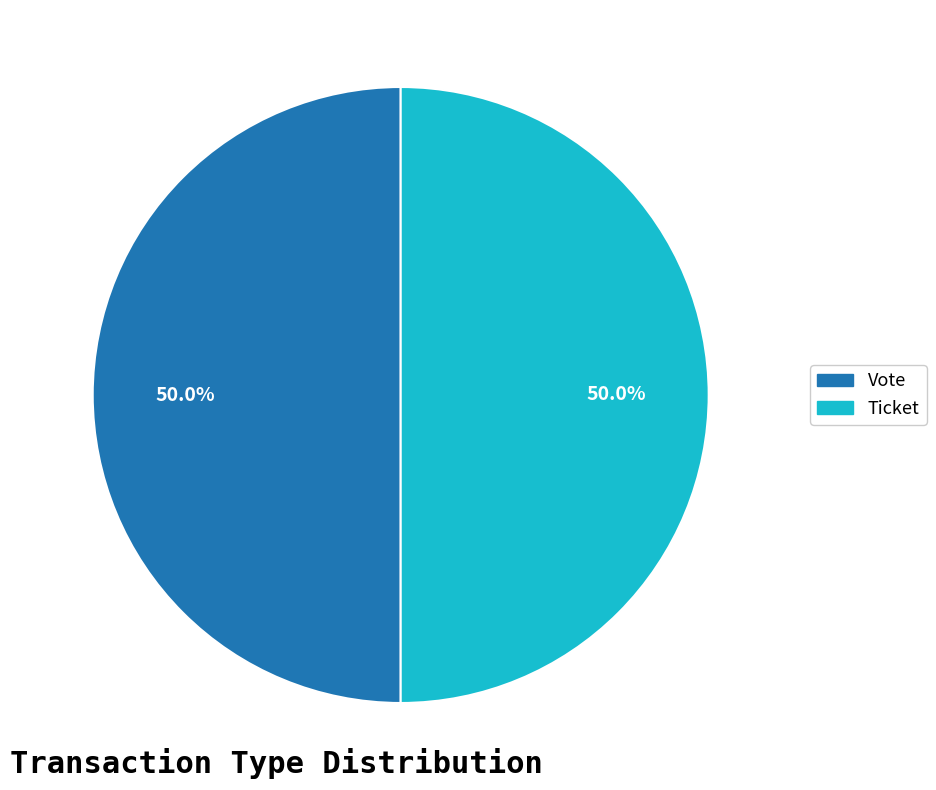

Count the number of slices in the pie.

2